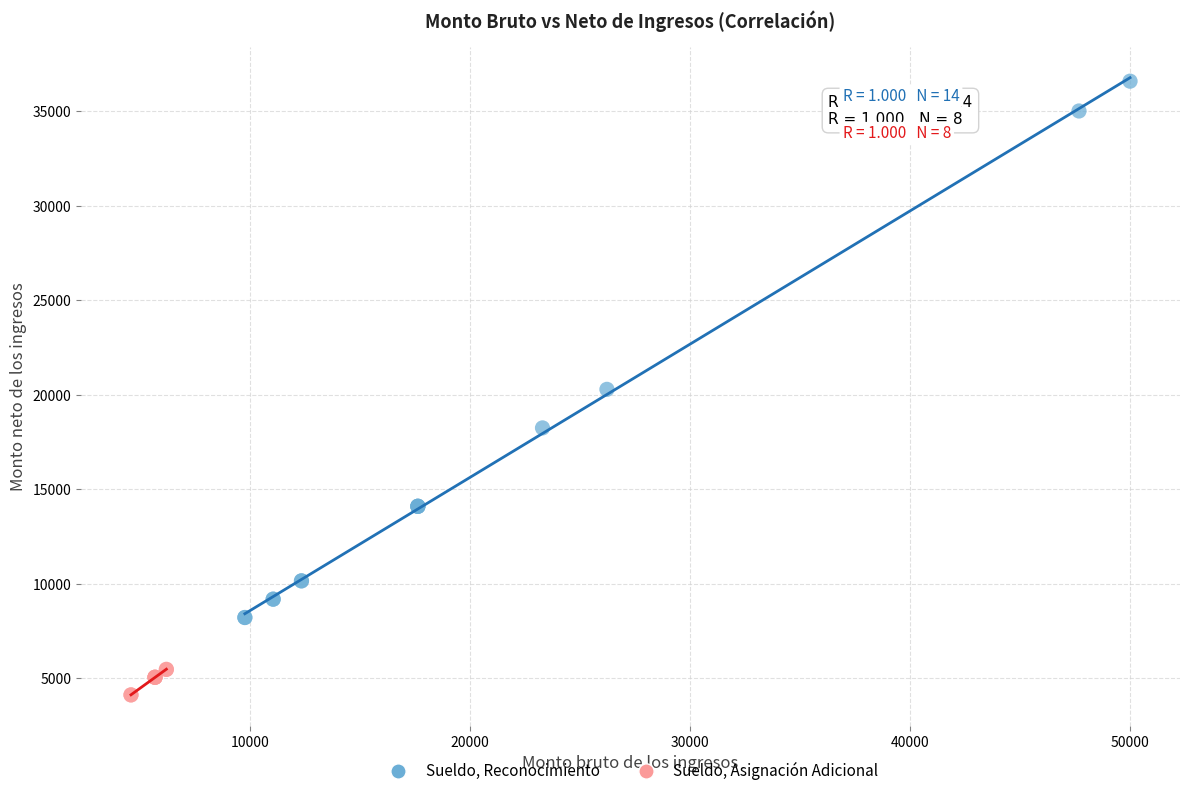

Which series has the largest Y range (max minus min)?

Sueldo, Reconocimiento